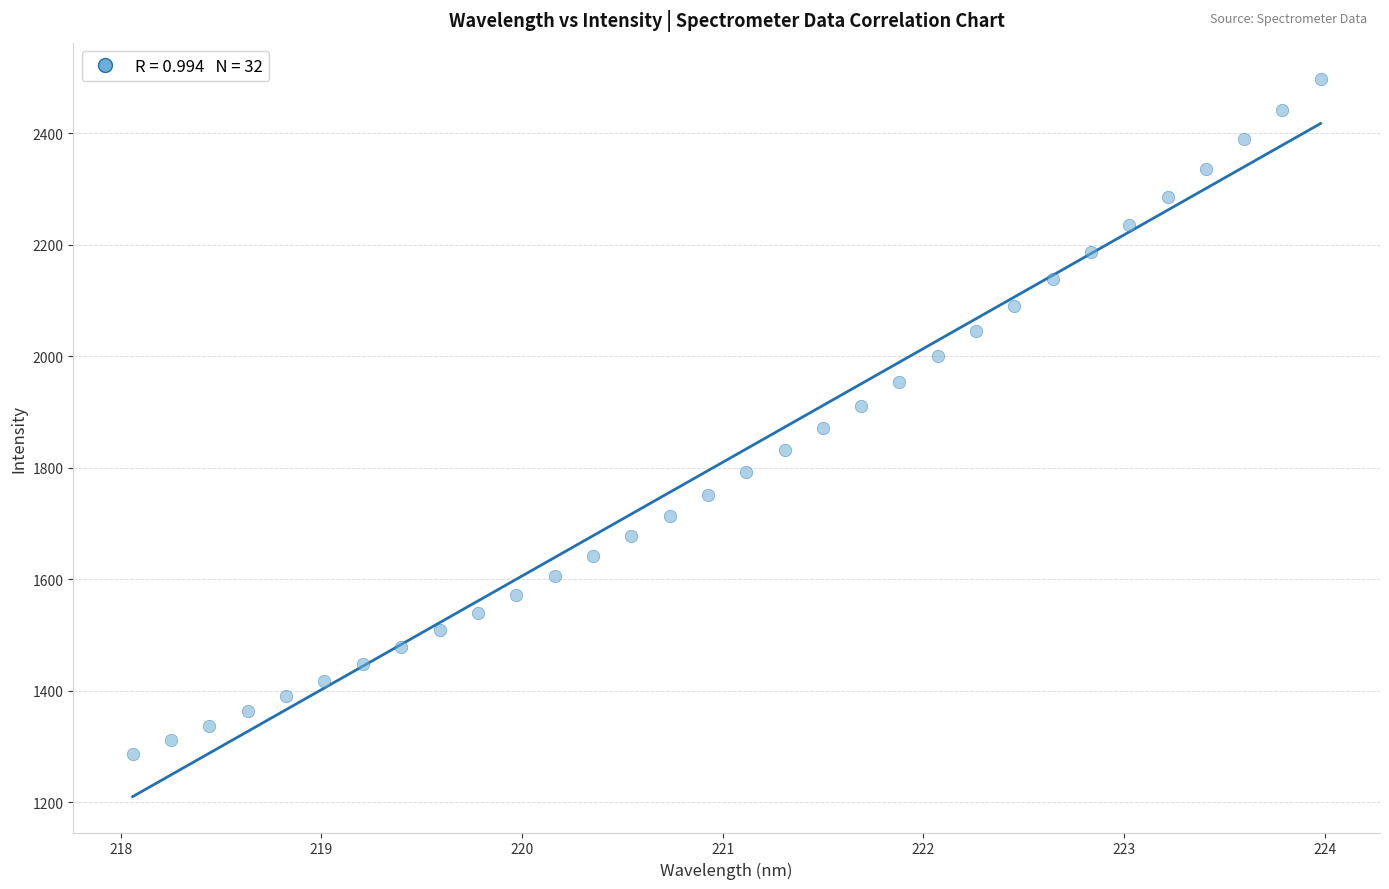

What is the range of X values (max minus min)?

5.9